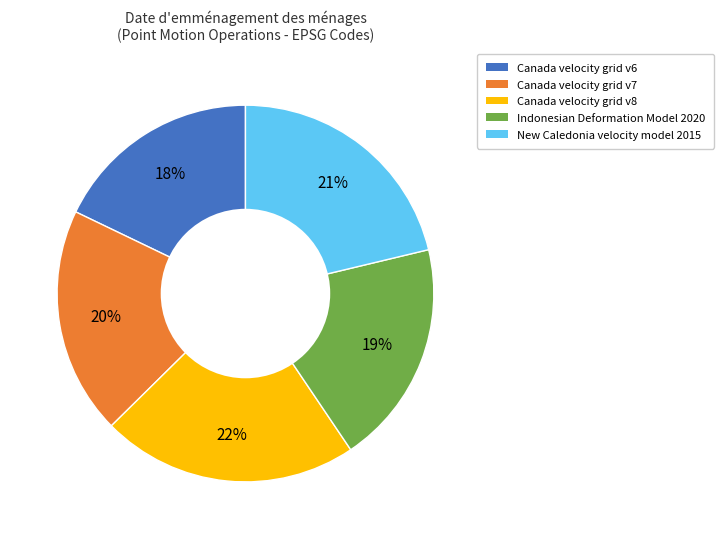

Between Indonesian Deformation Model 2020 and Canada velocity grid v6, which is larger?

Indonesian Deformation Model 2020